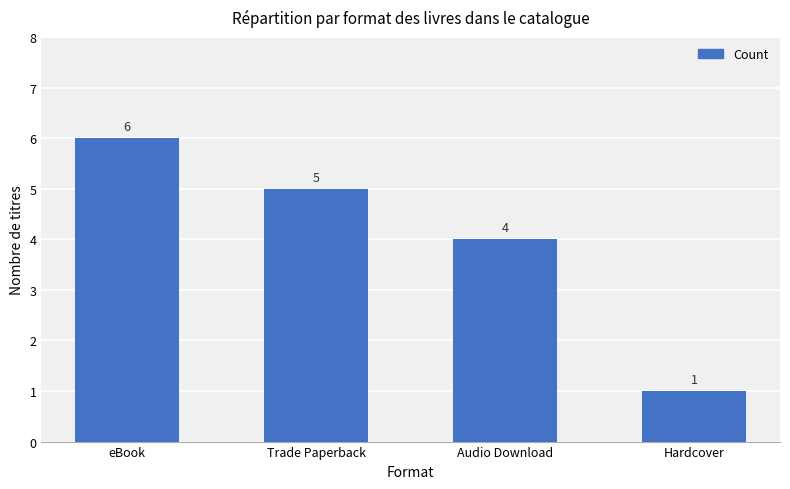

What is the change in value from eBook to Audio Download?

-2